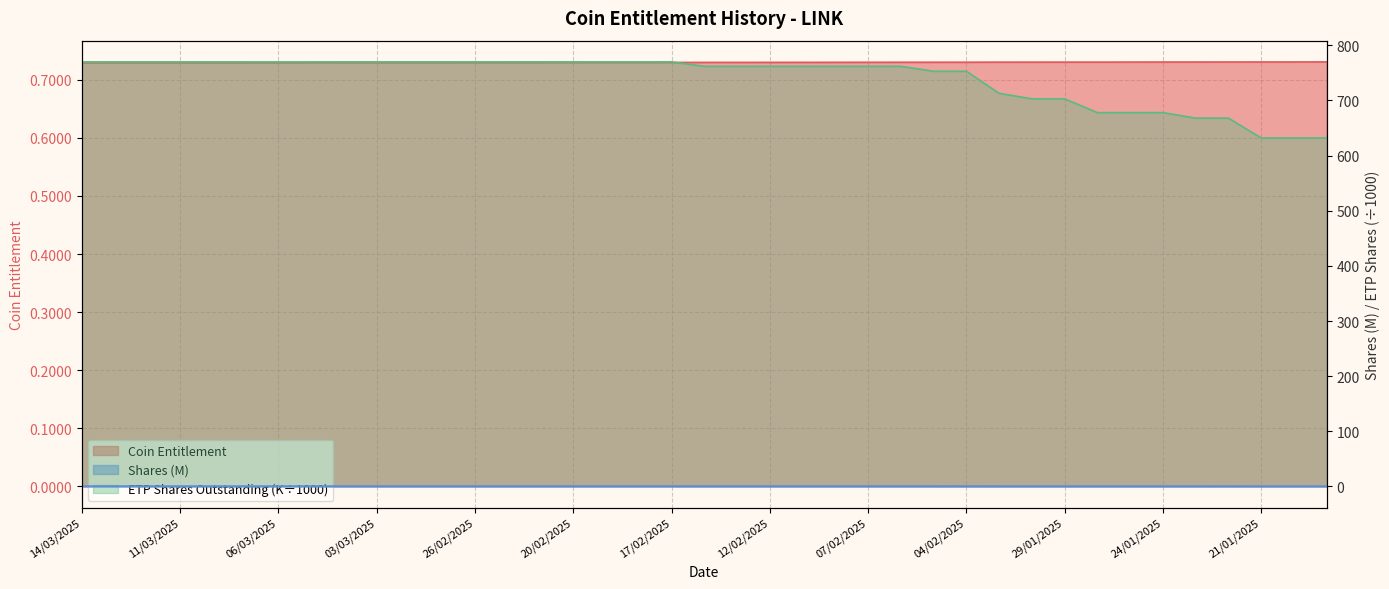

What are all the series names shown in the legend?

Coin Entitlement, Shares (M), ETP Shares Outstanding (K)